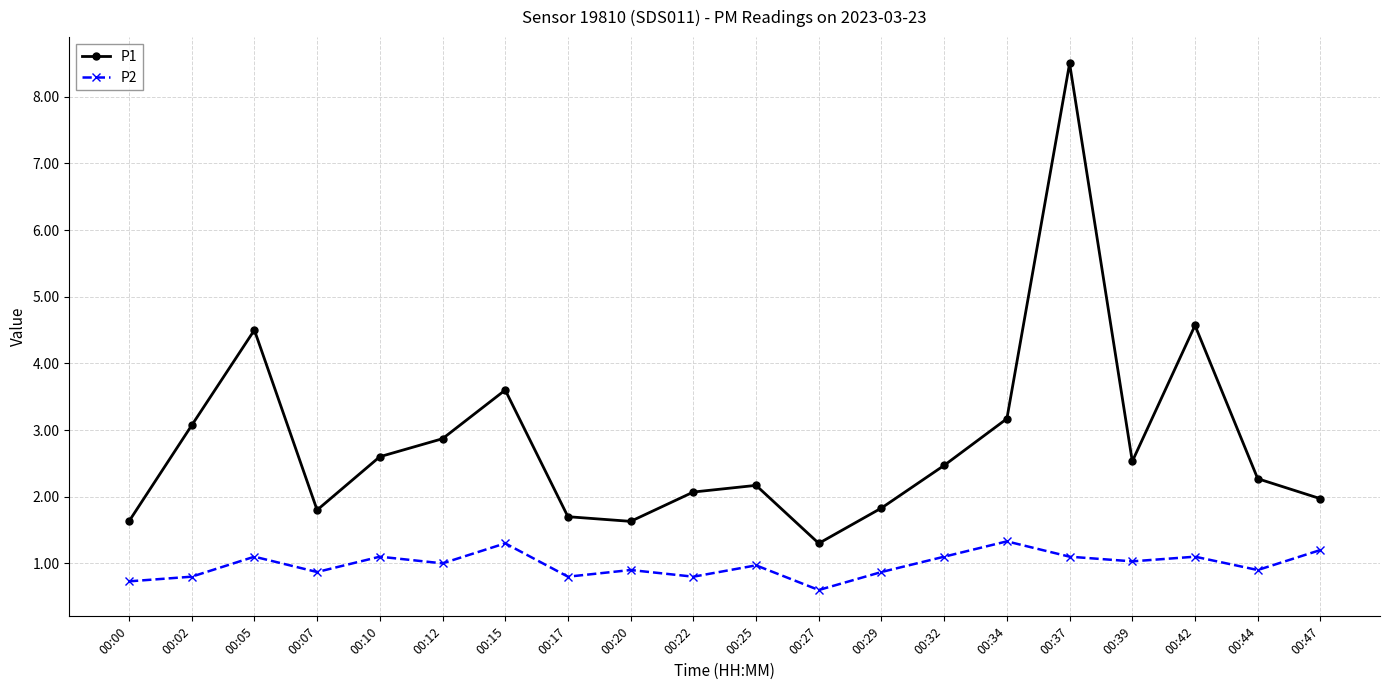

Which series has the widest spread of values?

P1